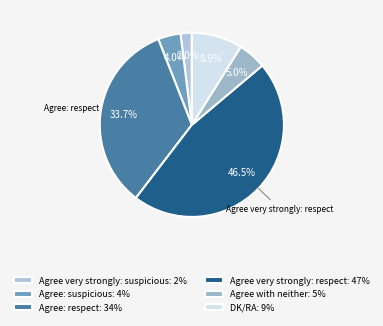

What is the ratio of the value at Agree: suspicious to the value at Agree: respect?

0.1